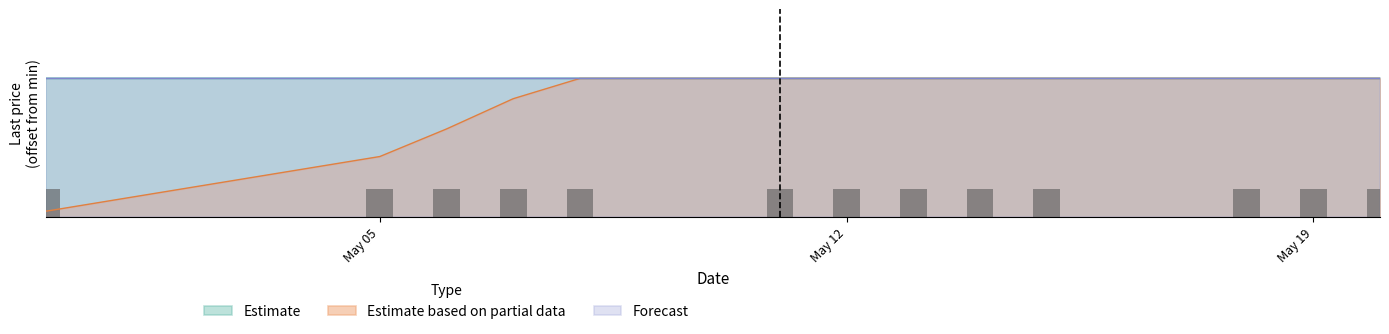

Does the chart contain any negative values?

No